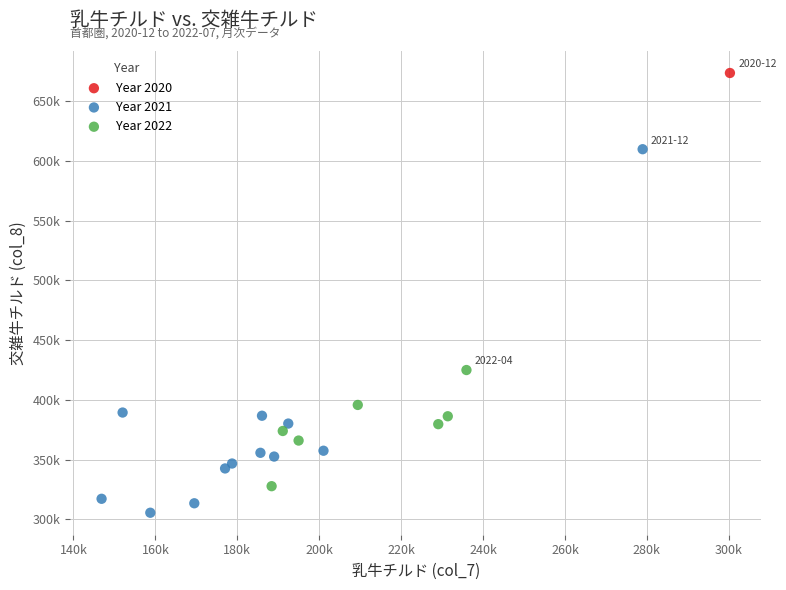

Which series reaches the maximum Y coordinate?

Year 2020